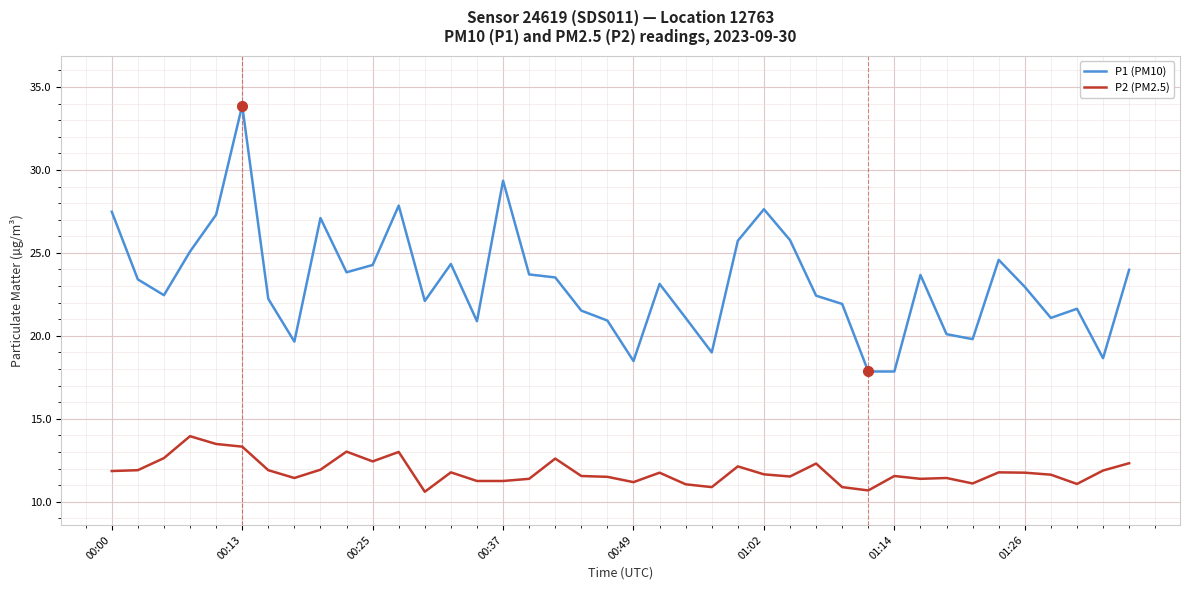

Rank the series by their average value, from lowest to highest.

P2 (PM2.5), P1 (PM10)